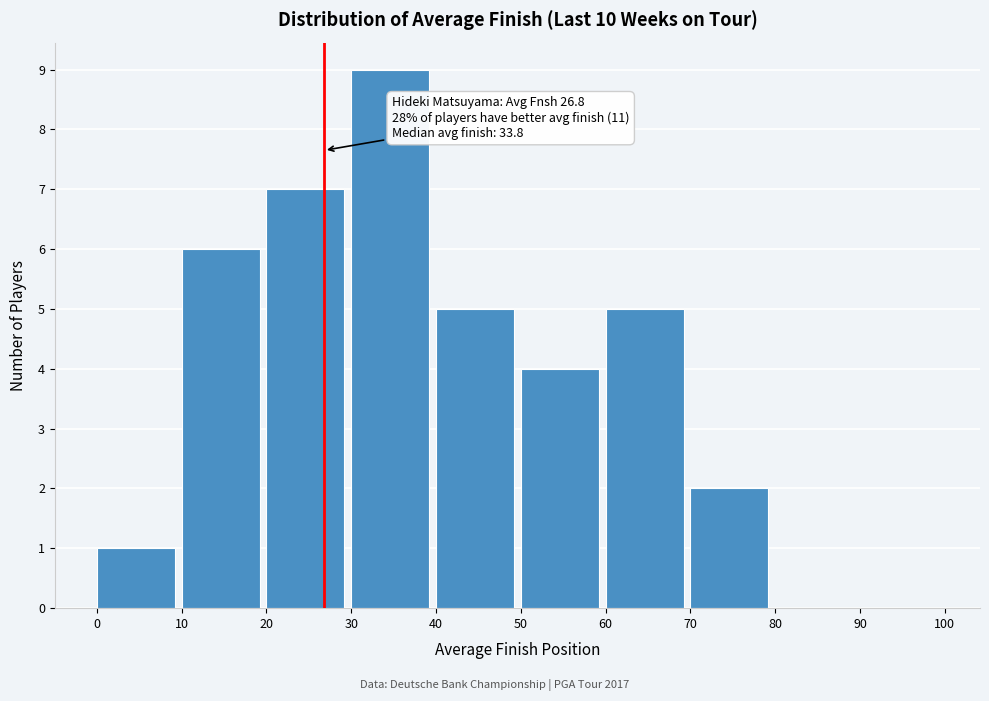

Which range on the x-axis has the tallest bar?

30 to 40